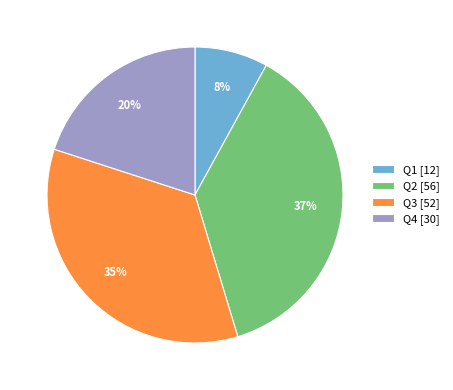

To the nearest percent, what is the difference between the largest and smallest slice percentages?

29%